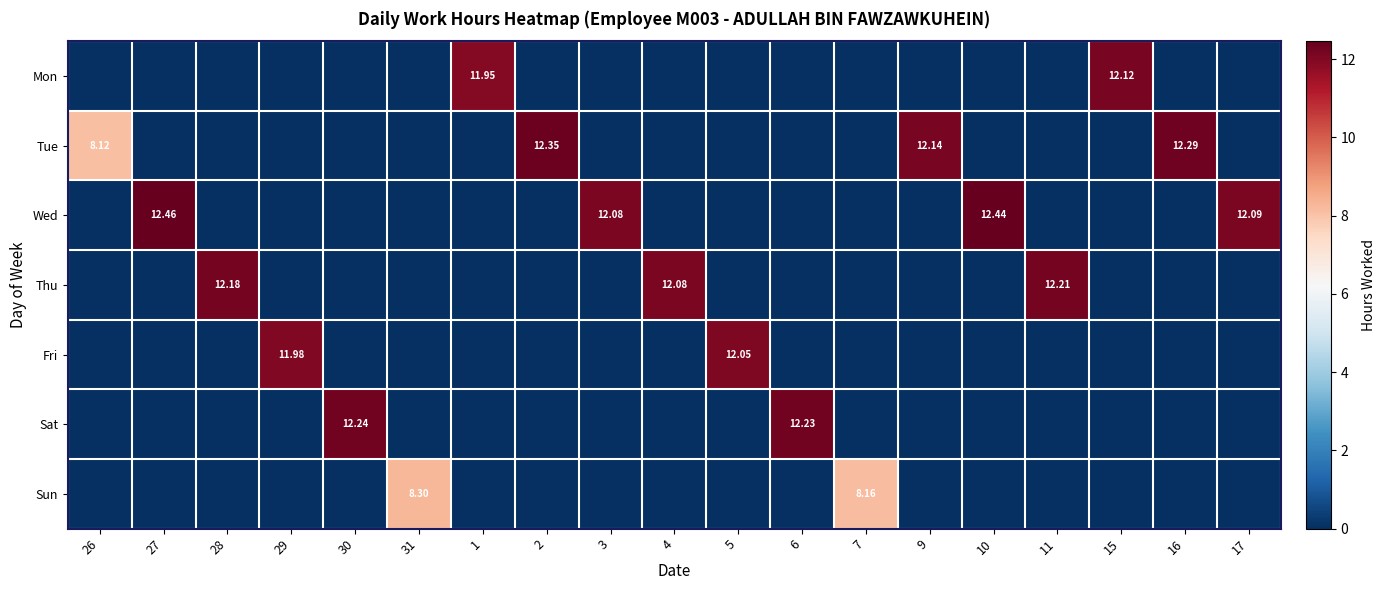

What is the greatest value displayed?

12.5